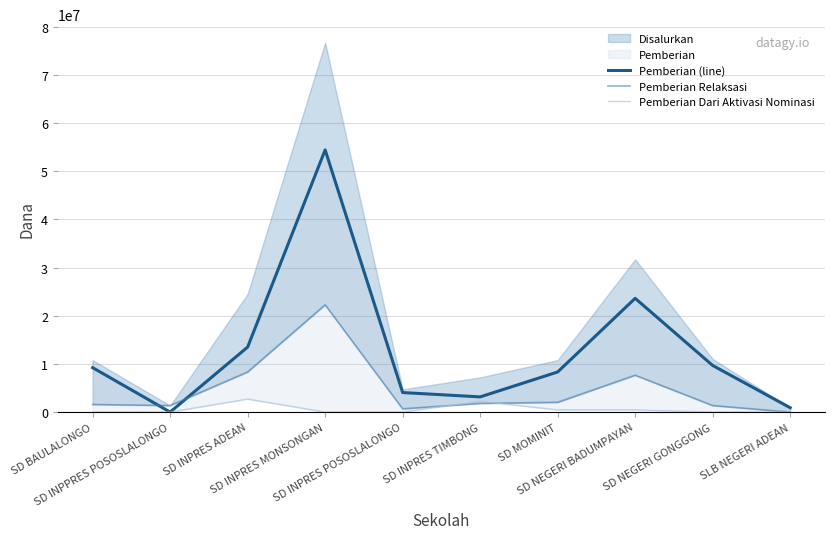

Reading left to right, extract all data points from this chart.

Pemberian (line): 9225000	0	13500000	54450000	4050000	3150000	8325000	23625000	9675000	900000
Pemberian Relaksasi: 1575000	1350000	8325000	22275000	675000	1800000	2025000	7650000	1350000	0
Pemberian Dari Aktivasi Nominasi: 0	0	2700000	0	0	2250000	450000	450000	0	0